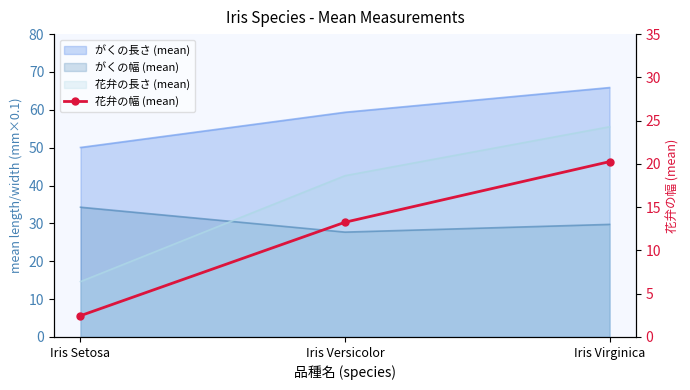

Approximately how many times larger is the value at Iris Virginica compared to Iris Setosa?

8.2